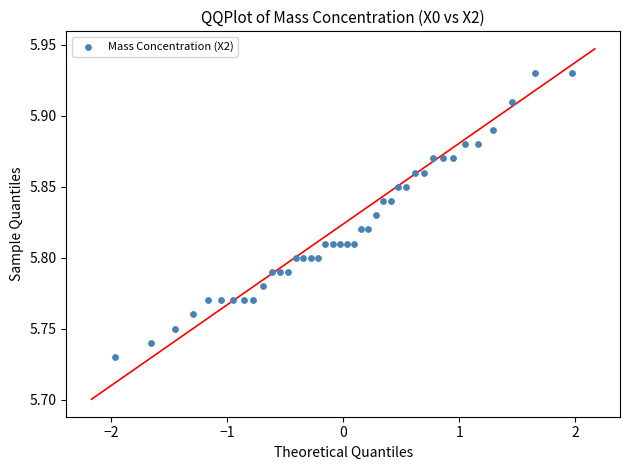

What is the range of X values (max minus min)?

3.9